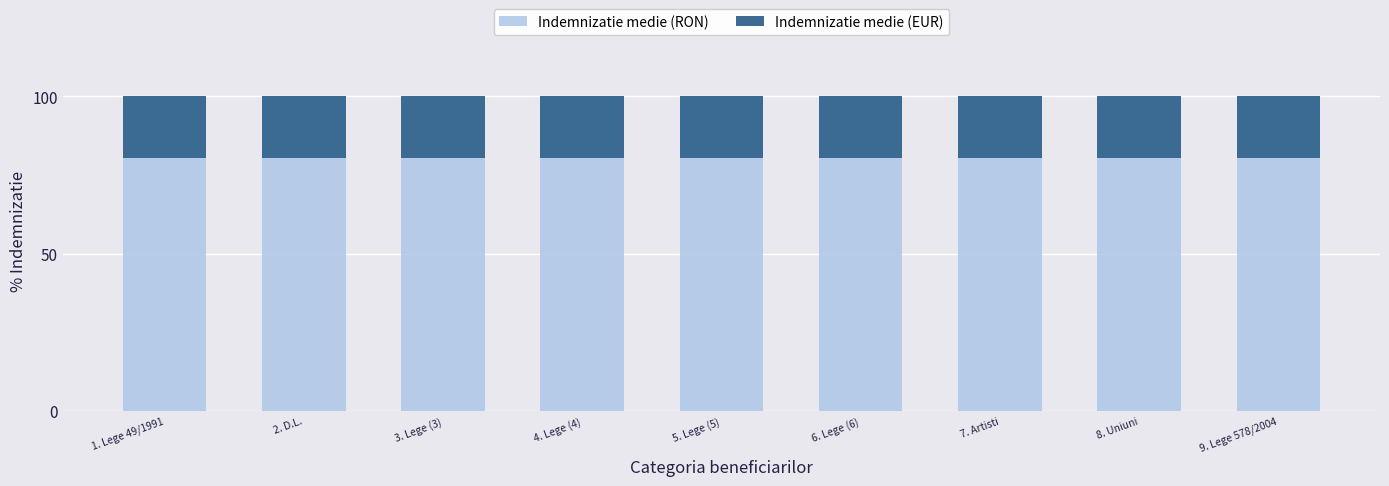

What is the minimum value for Indemnizatie medie (RON)?

80.5